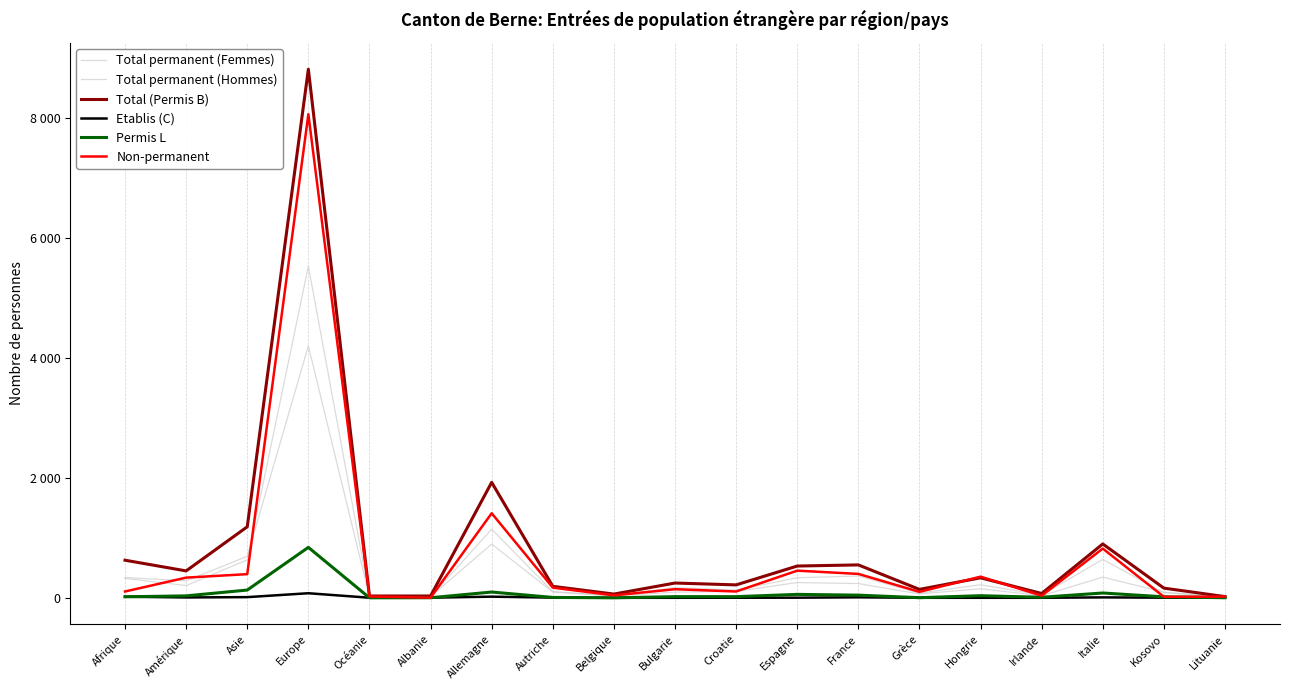

What is the difference between the maximum and minimum values in the Total permanent (Hommes) series?

5515